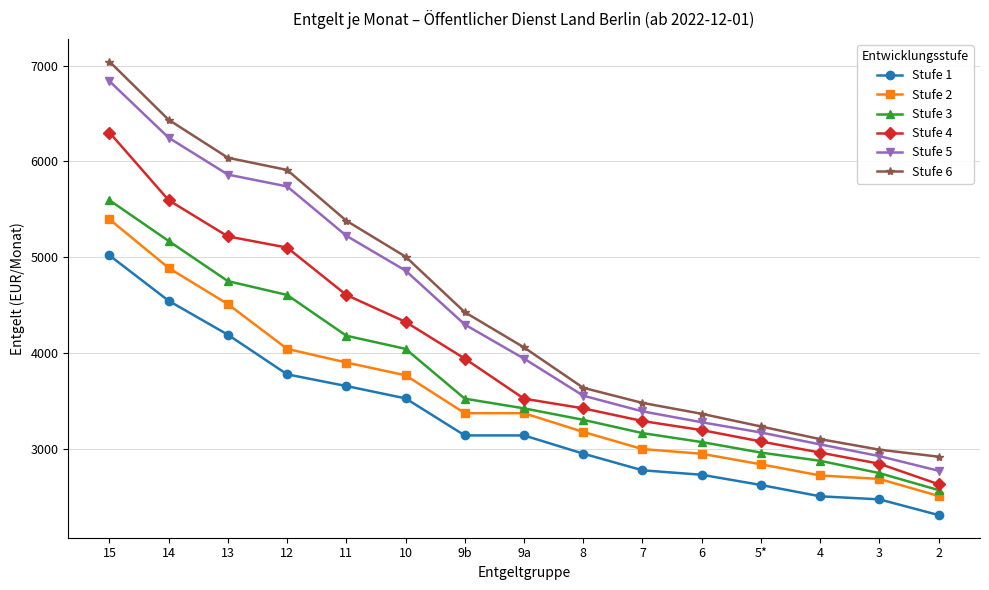

Rank the categories by Stufe 4 value from highest to lowest.

15, 14, 13, 12, 11, 10, 9b, 9a, 8, 7, 6, 5*, 4, 3, 2